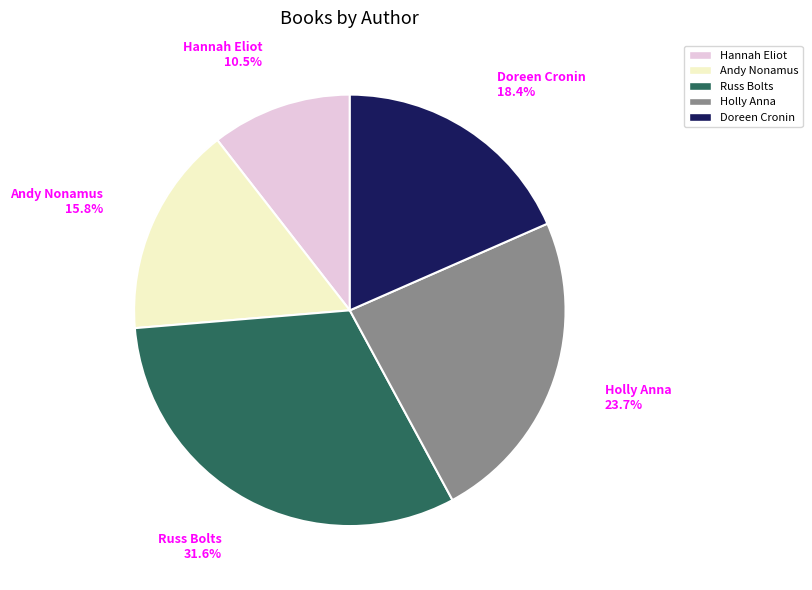

What percentage is NOT represented by Andy Nonamus?

84.2%